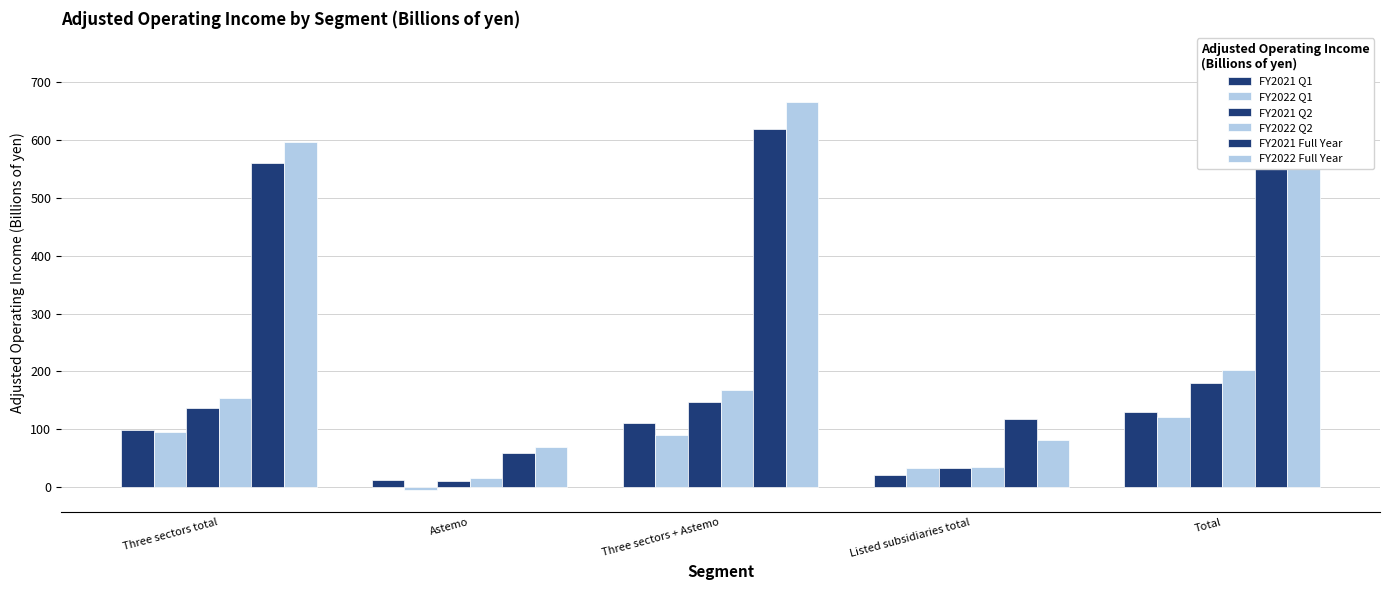

What is the difference between the FY2022 Q2 values at Three sectors + Astemo and Three sectors total?

15.4